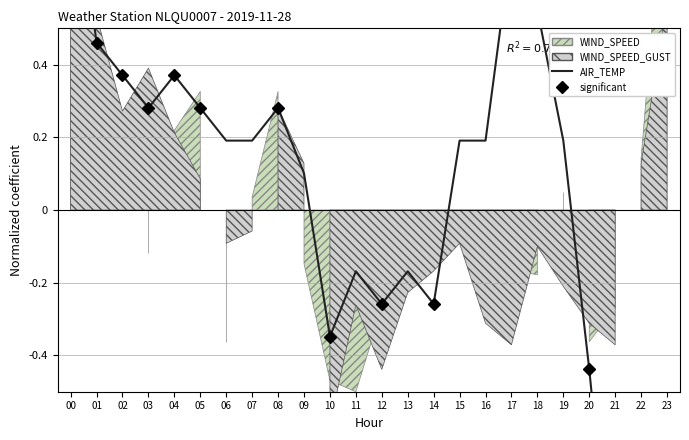

Rank the categories by value from highest to lowest.

00, 17, 18, 01, 02, 04, 03, 05, 08, 06, 07, 15, 16, 19, 09, 11, 13, 12, 14, 10, 20, 22, 21, 23